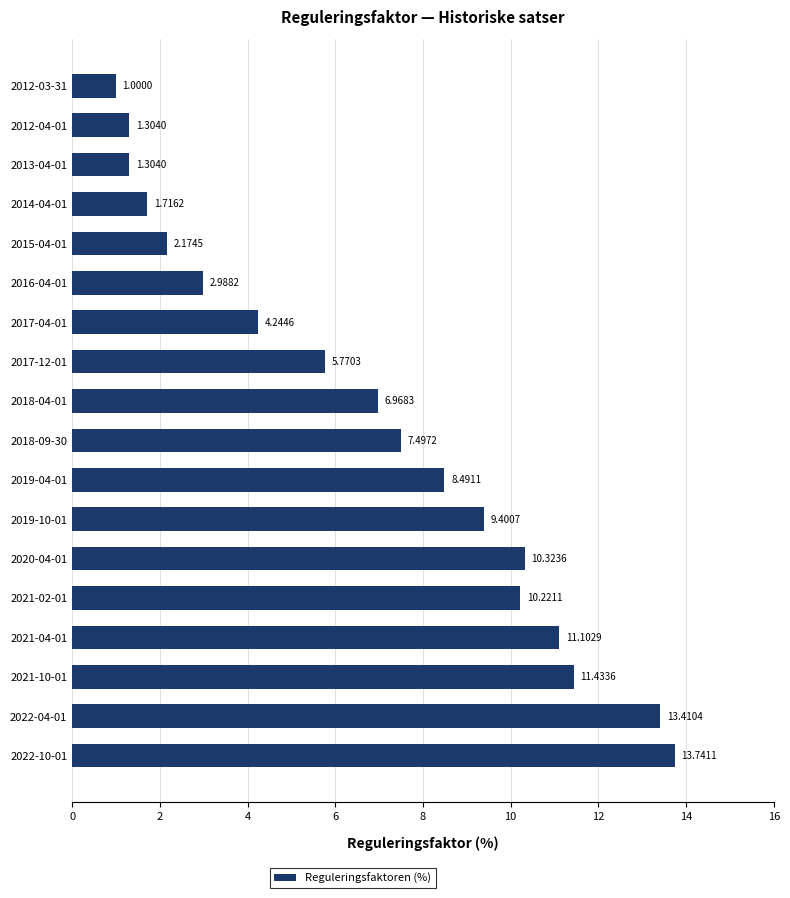

What is the difference between the values at 2021-02-01 and 2012-03-31?

9.2